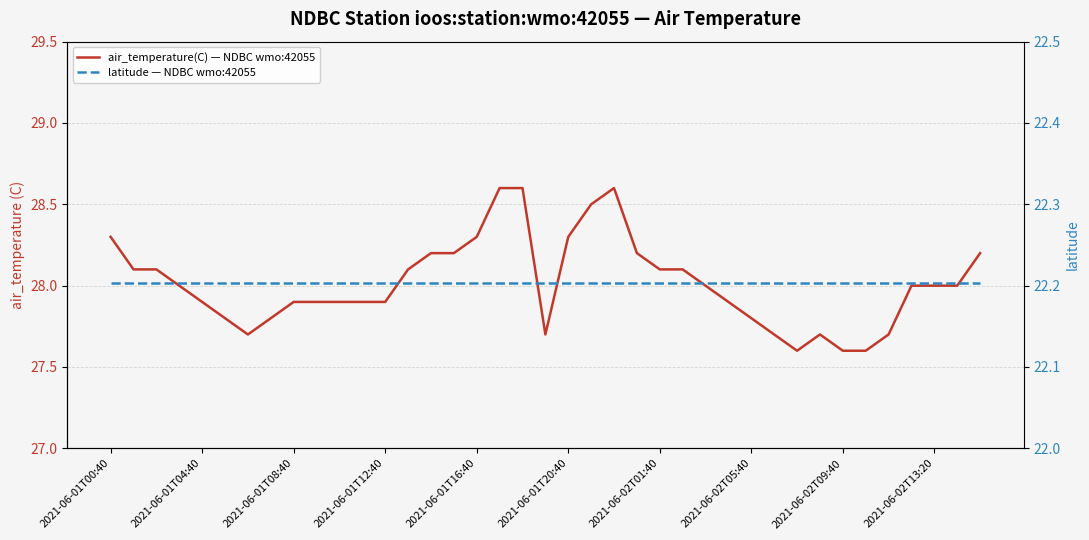

Is the value of air_temperature(C) — NDBC wmo:42055 at 38 greater than the value of latitude — NDBC wmo:42055 at 2021-06-02T05:40?

Yes